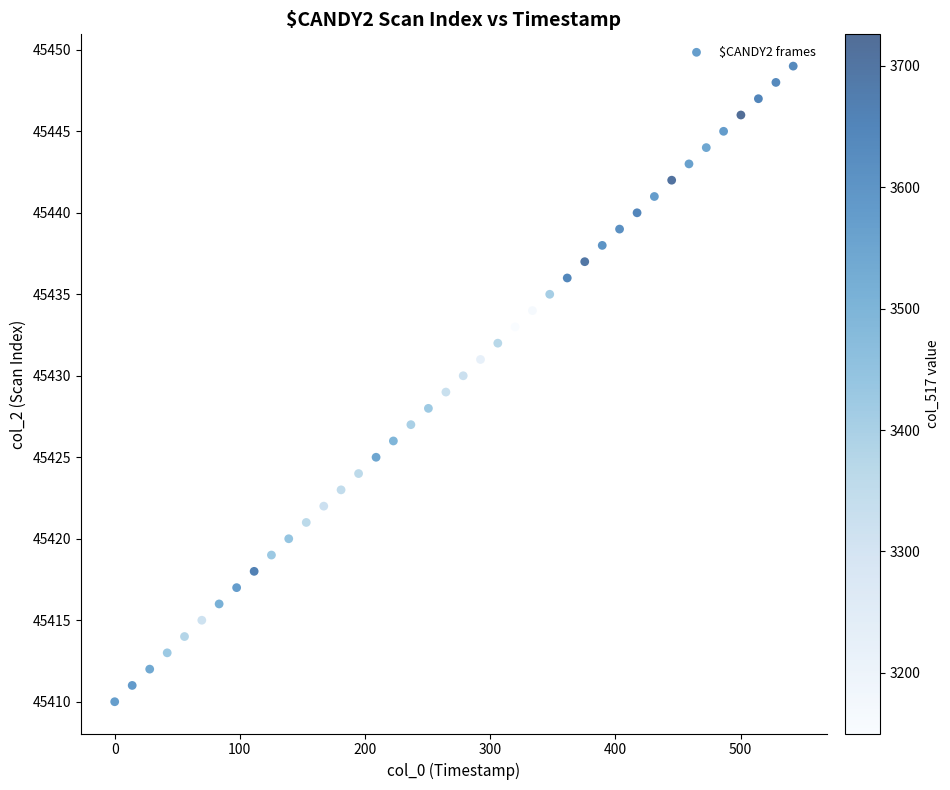

How many data points are displayed?

40